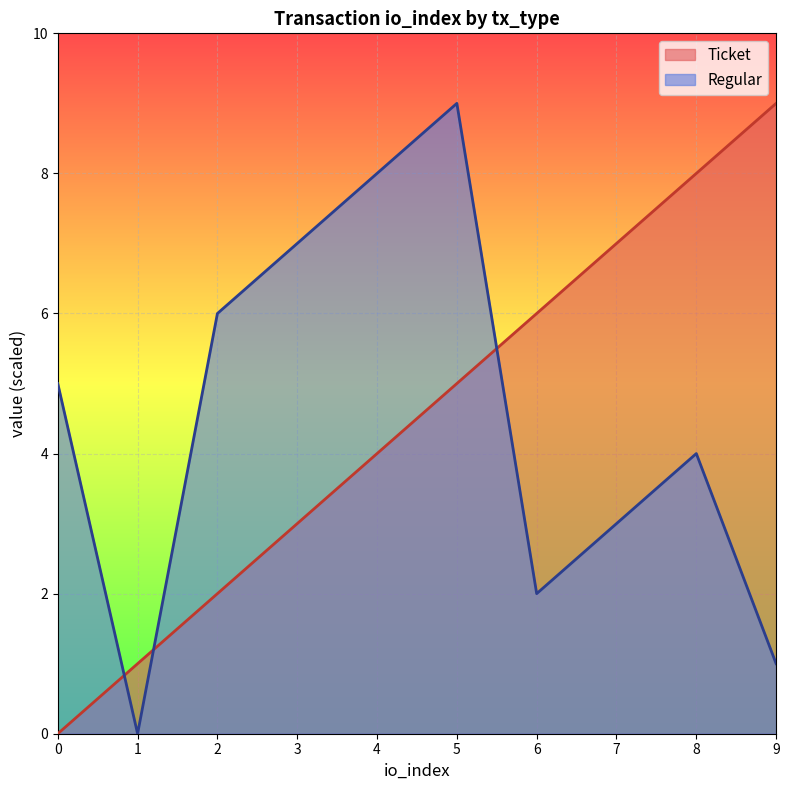

Rank the categories by Regular value from highest to lowest.

5, 4, 3, 2, 0, 8, 7, 6, 9, 1